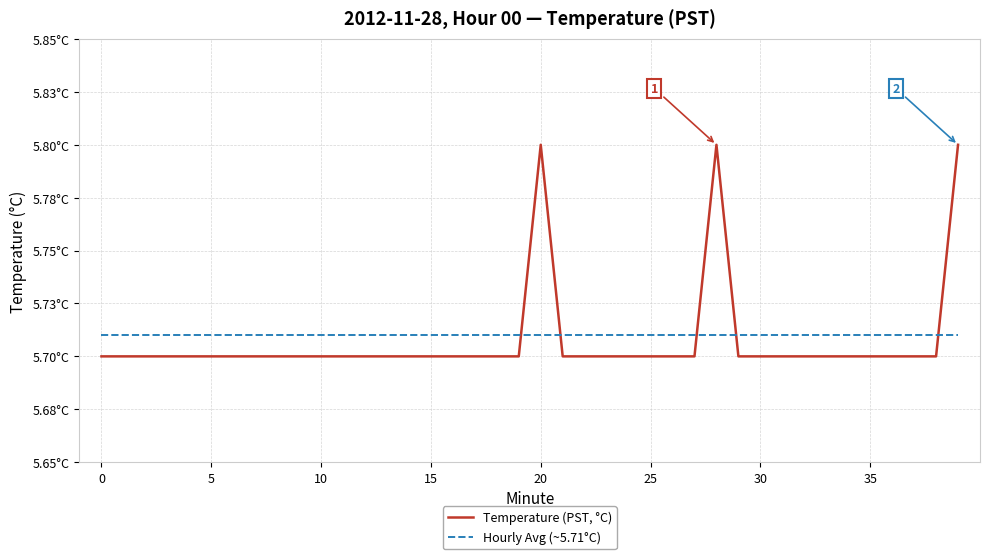

What is the value of the Hourly Avg (~5.71°C) point at the 1st from the left?

5.7